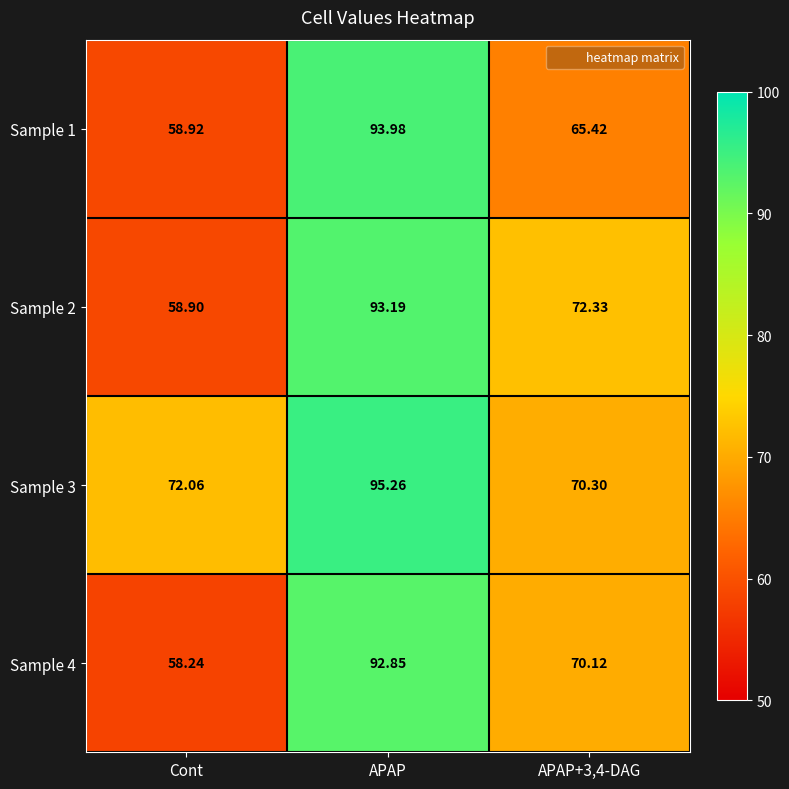

Where does the Sample 1 series first go above 65?

APAP